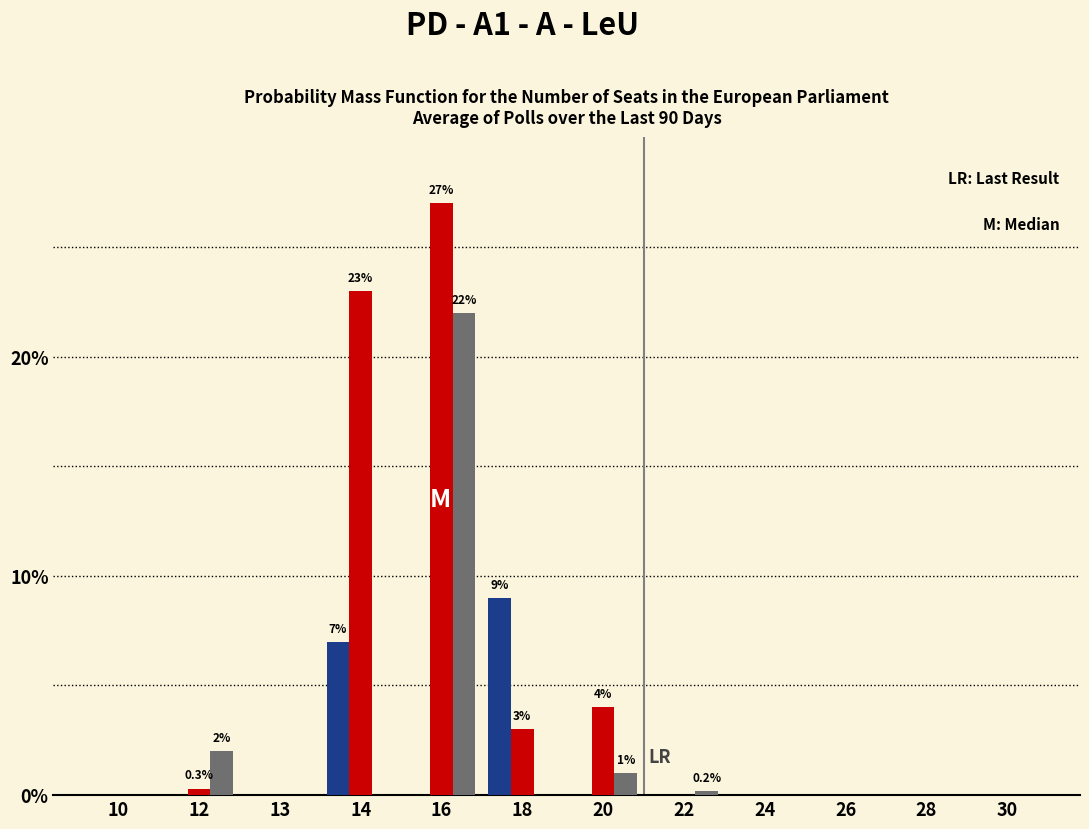

At which category is the sum across all series the highest?

16